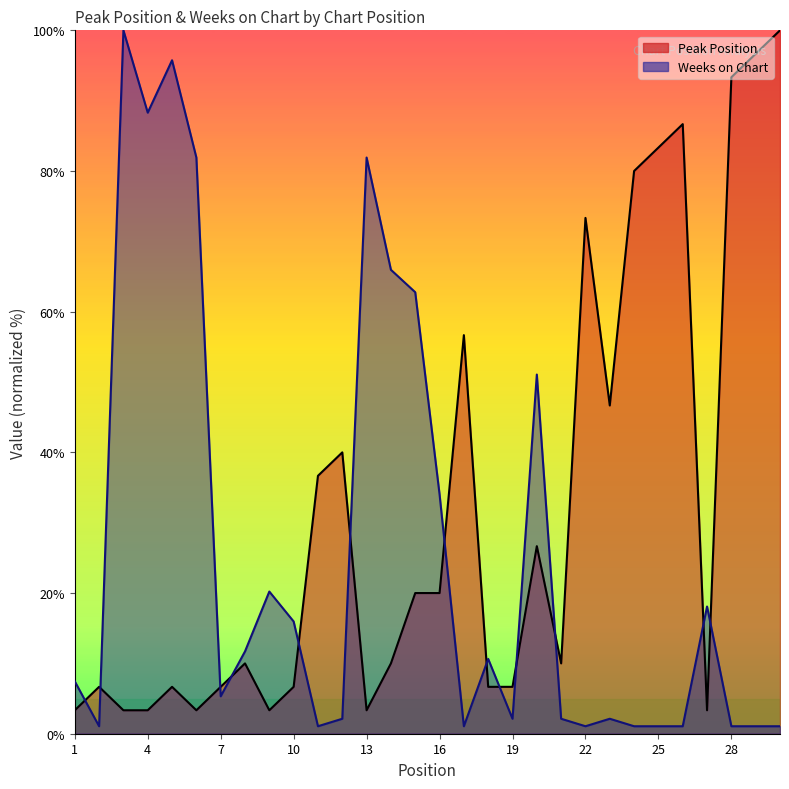

Which series ends up on top after the final intersection of Weeks on Chart and Peak Position?

Peak Position